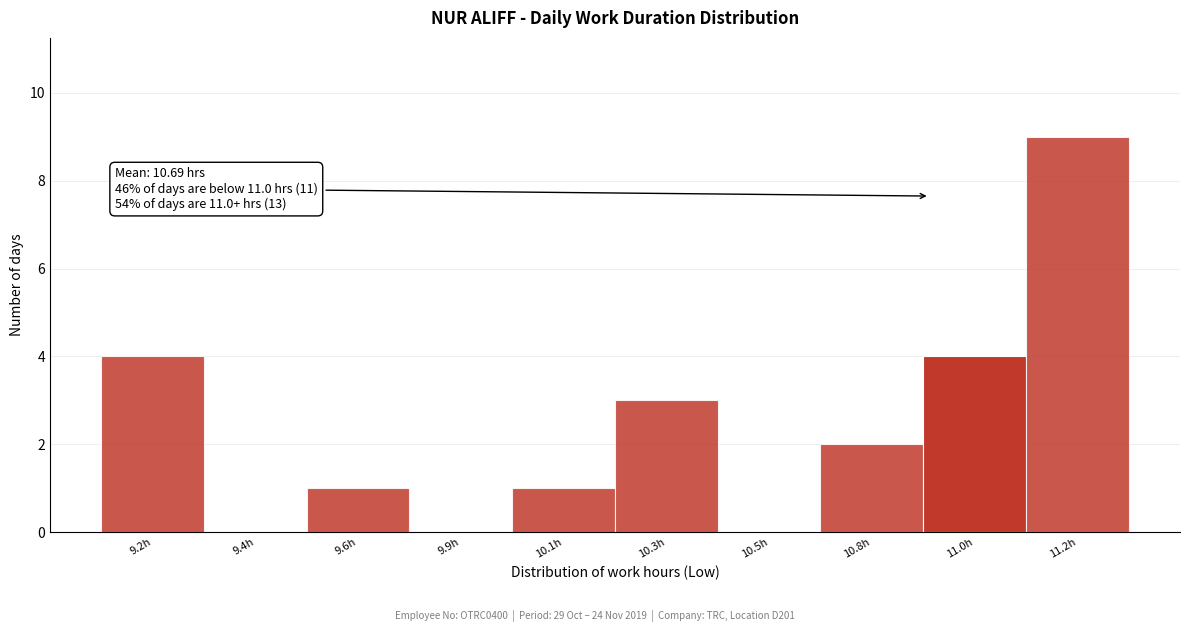

Reading right to left, list all the values displayed in this chart.

11.2h=9	11.0h=4	10.8h=2	10.5h=0	10.3h=3	10.1h=1	9.9h=0	9.6h=1	9.4h=0	9.2h=4